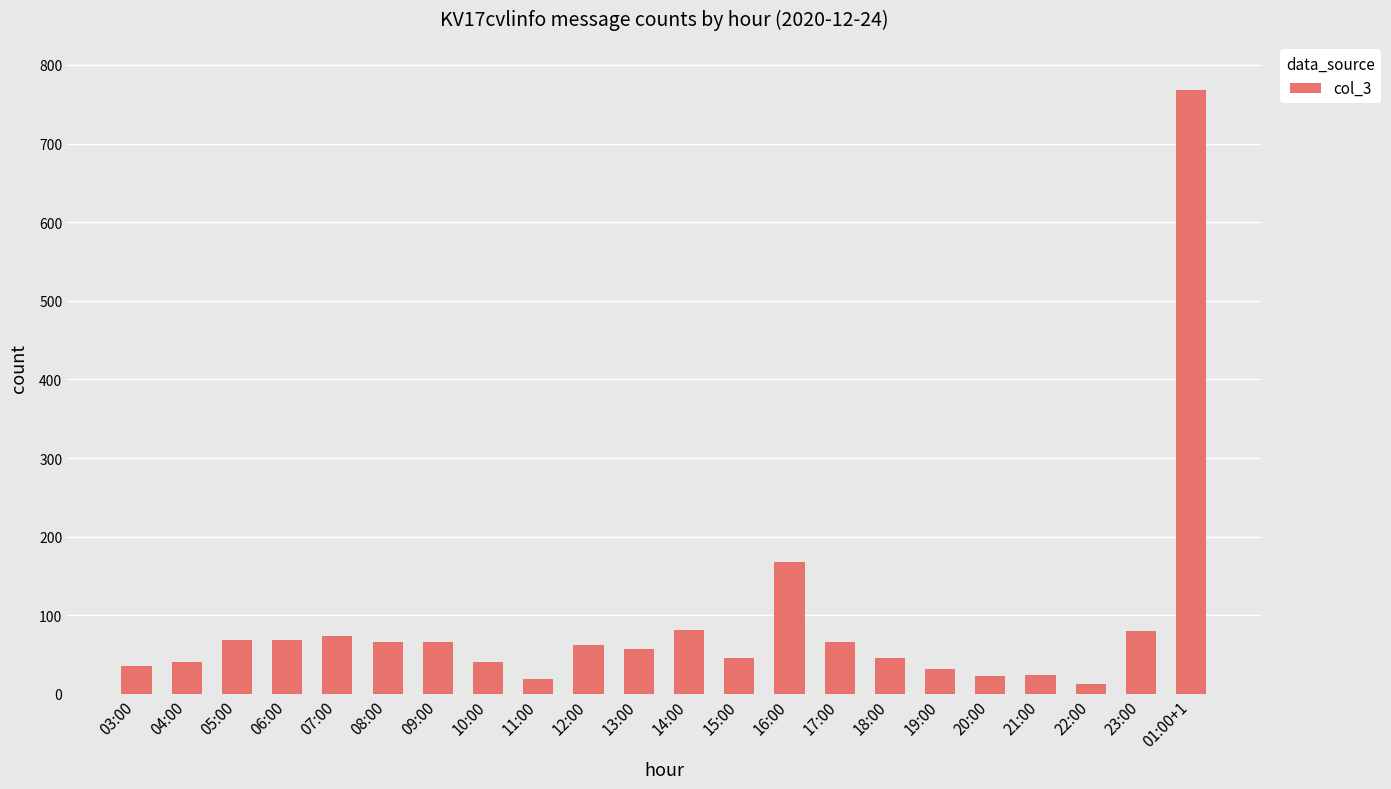

What is the value of the 21st bar from the left?

80